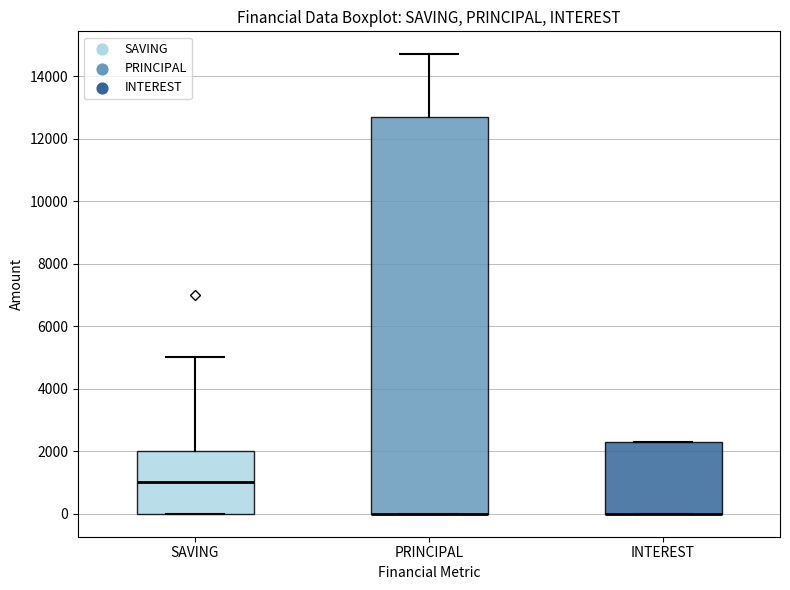

Where is the lower edge of the box for PRINCIPAL on the y-axis? The values are not printed on the chart, so give them approximately, as read against the axis.

0